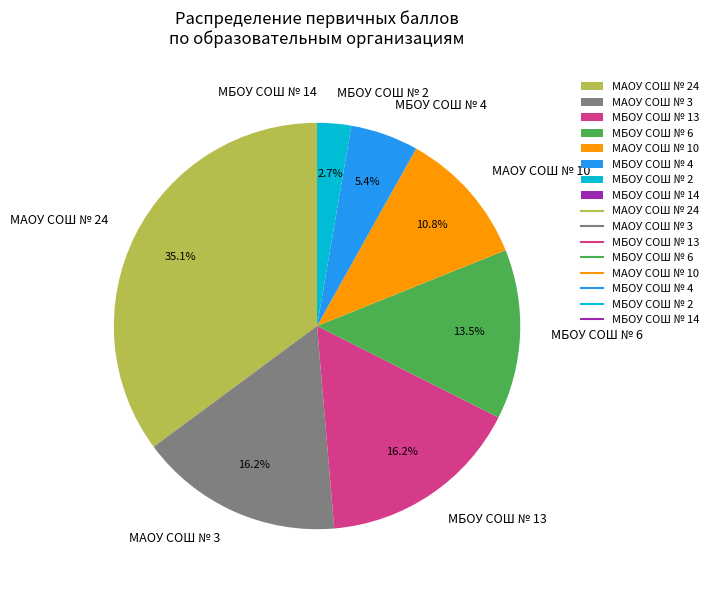

Is there a majority slice in this chart?

No